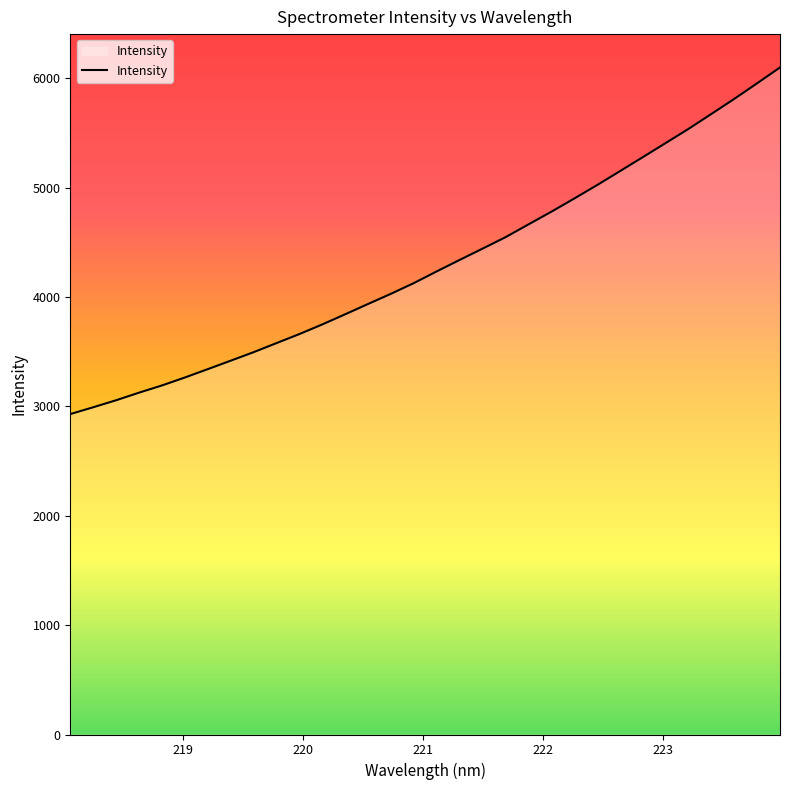

What is the minimum value shown in the chart?

2930.2